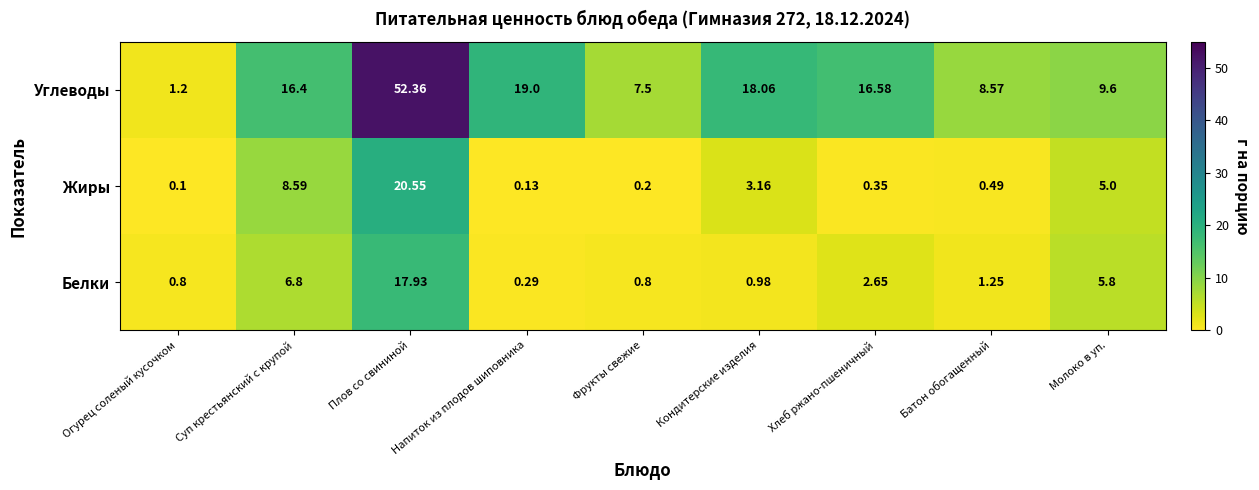

Which label corresponds to the largest value in the chart?

Плов со свининой